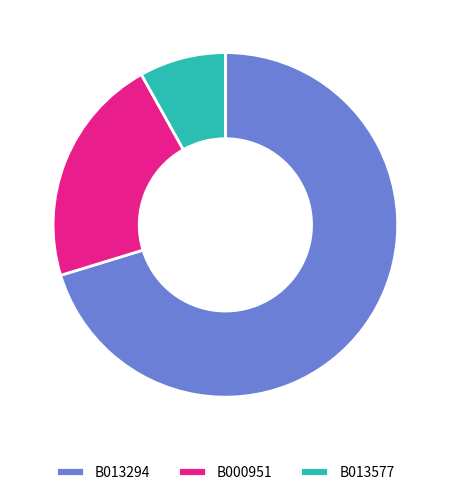

Between B000951 and B013294, which is larger?

B013294